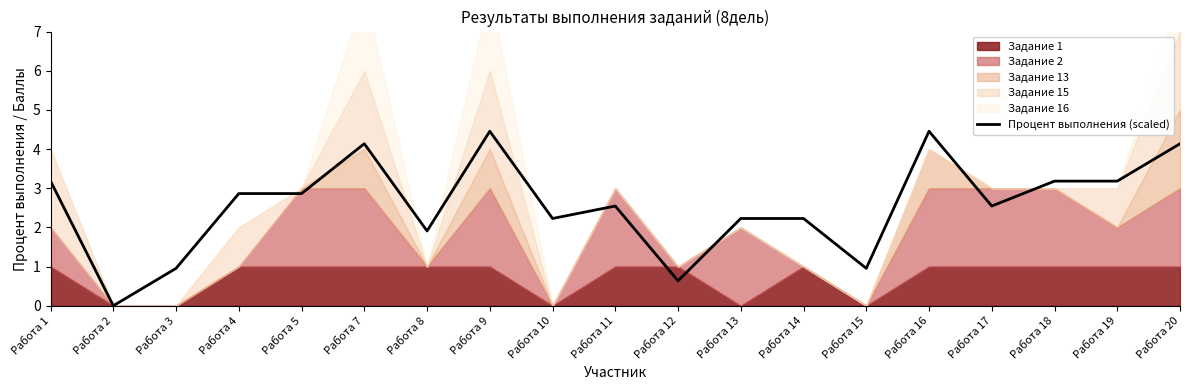

True or false: the data has more than 1 interior local peaks.

True